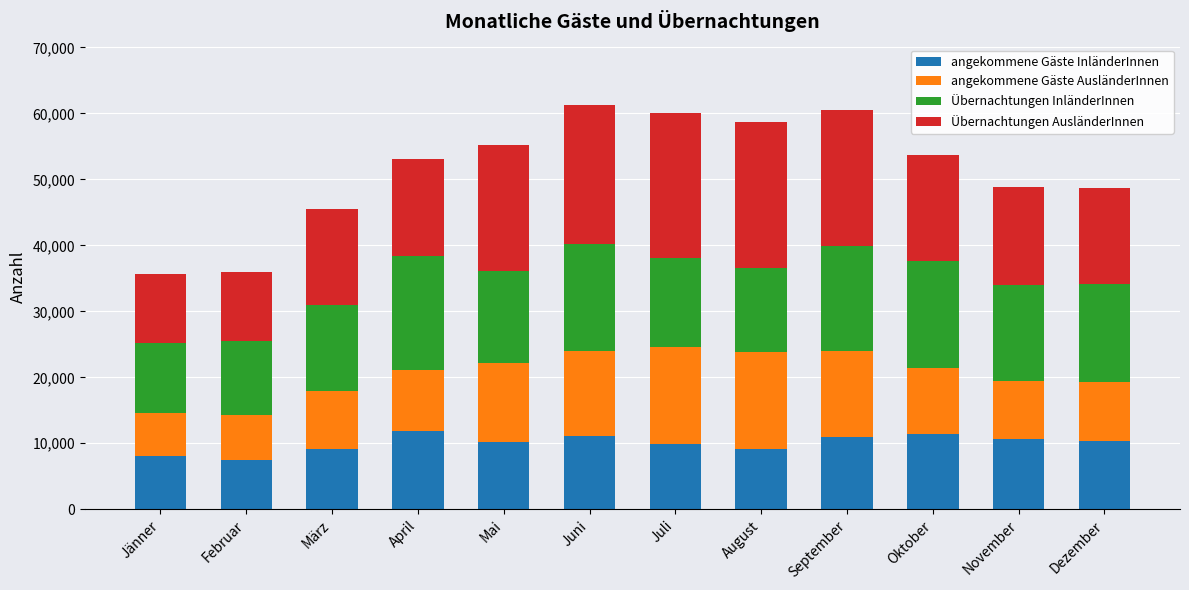

The angekommene Gäste InländerInnen series shows 11446 at Oktober. True or false?

True